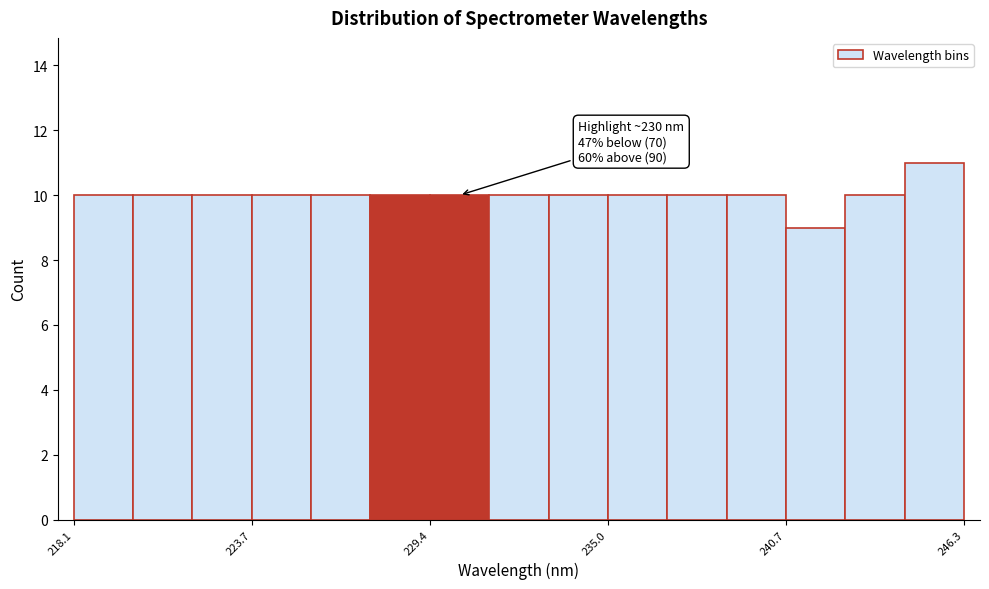

Around what value on the x-axis is the tallest bar? Give the approximate position of its centre, as read against the axis.

245